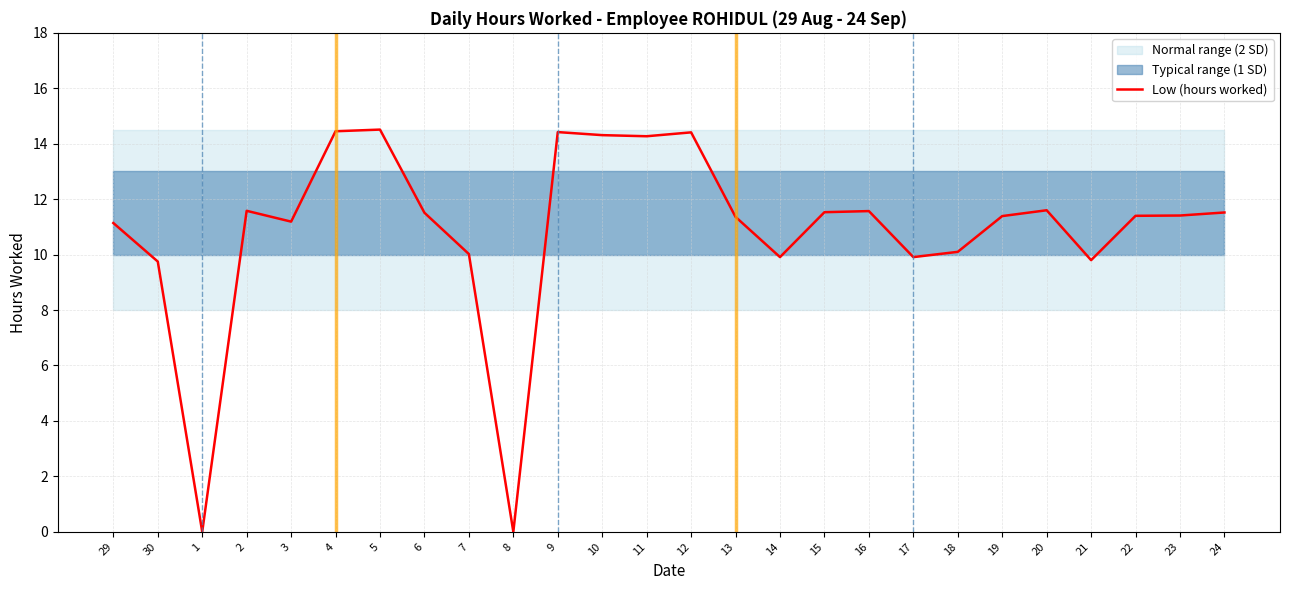

What is the label of the 8th point from the left?

6